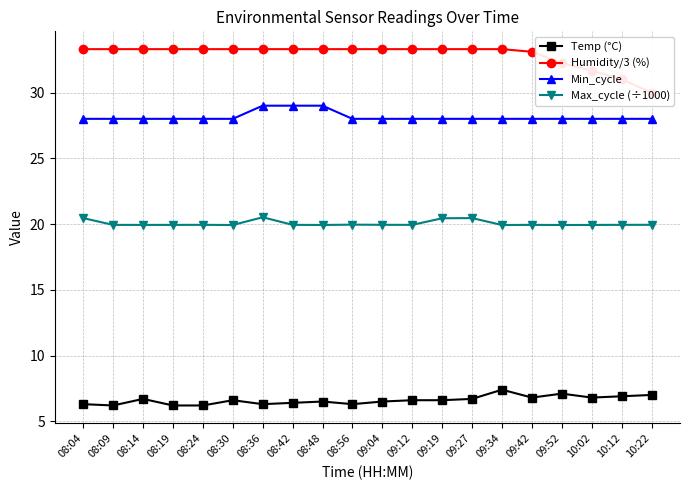

What is the difference between the Temp (°C) values at 08:19 and 10:02?

0.6